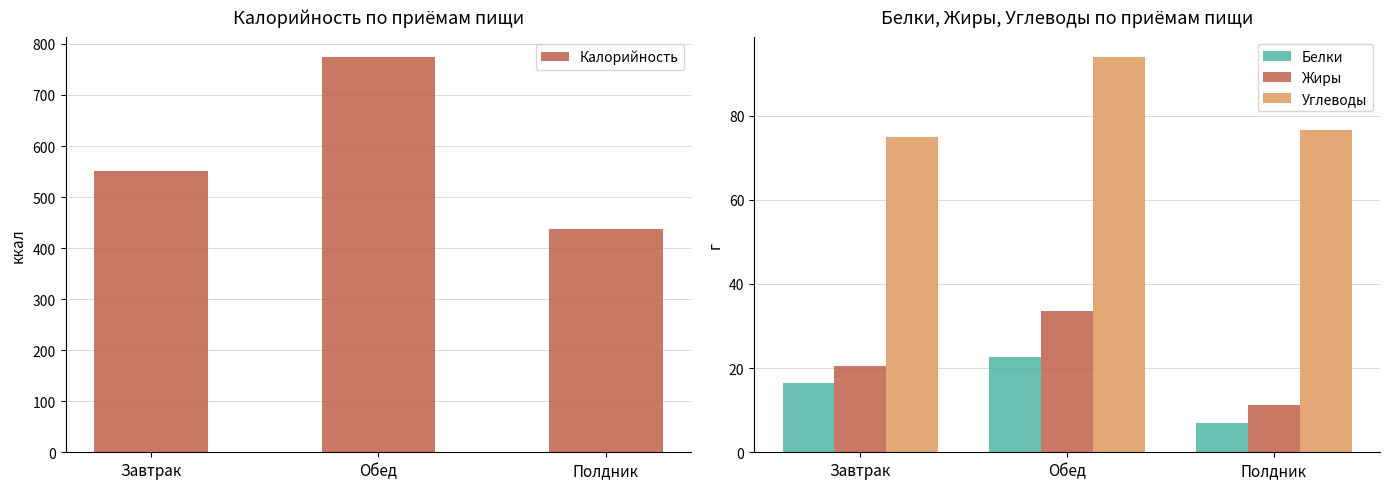

Which category has the highest value across all series?

Обед